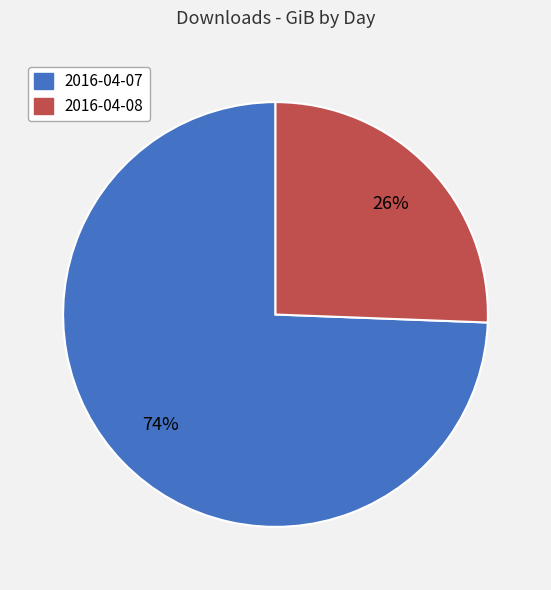

Is there any slice that represents more than half of the pie?

Yes